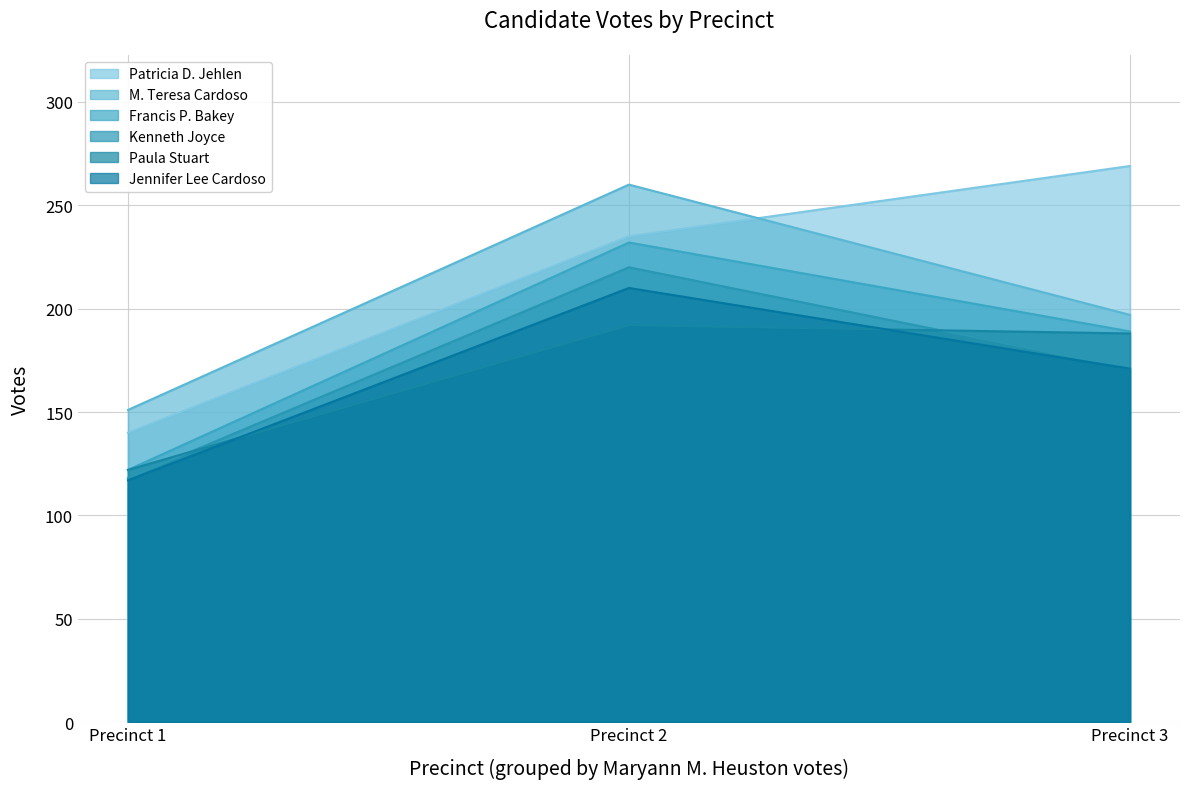

What is the value of the Jennifer Lee Cardoso point at the 3rd from the left?

171